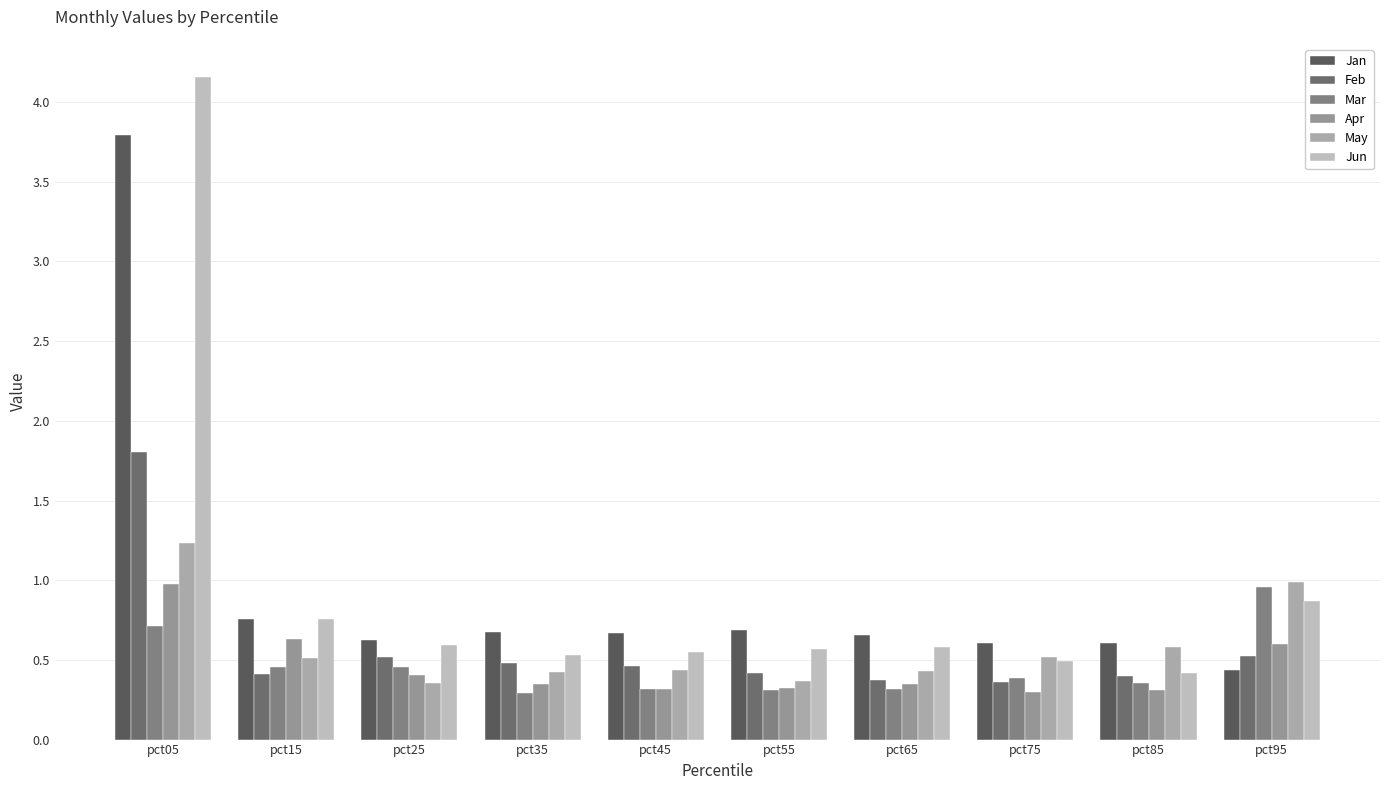

Is it true that Jan equals 0.7 at pct45?

True